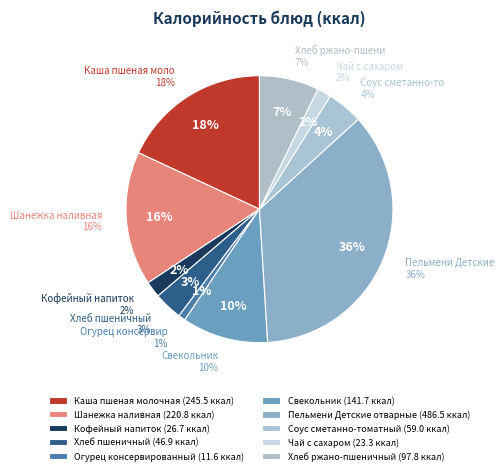

To the nearest percent, what is the average slice percentage?

10%